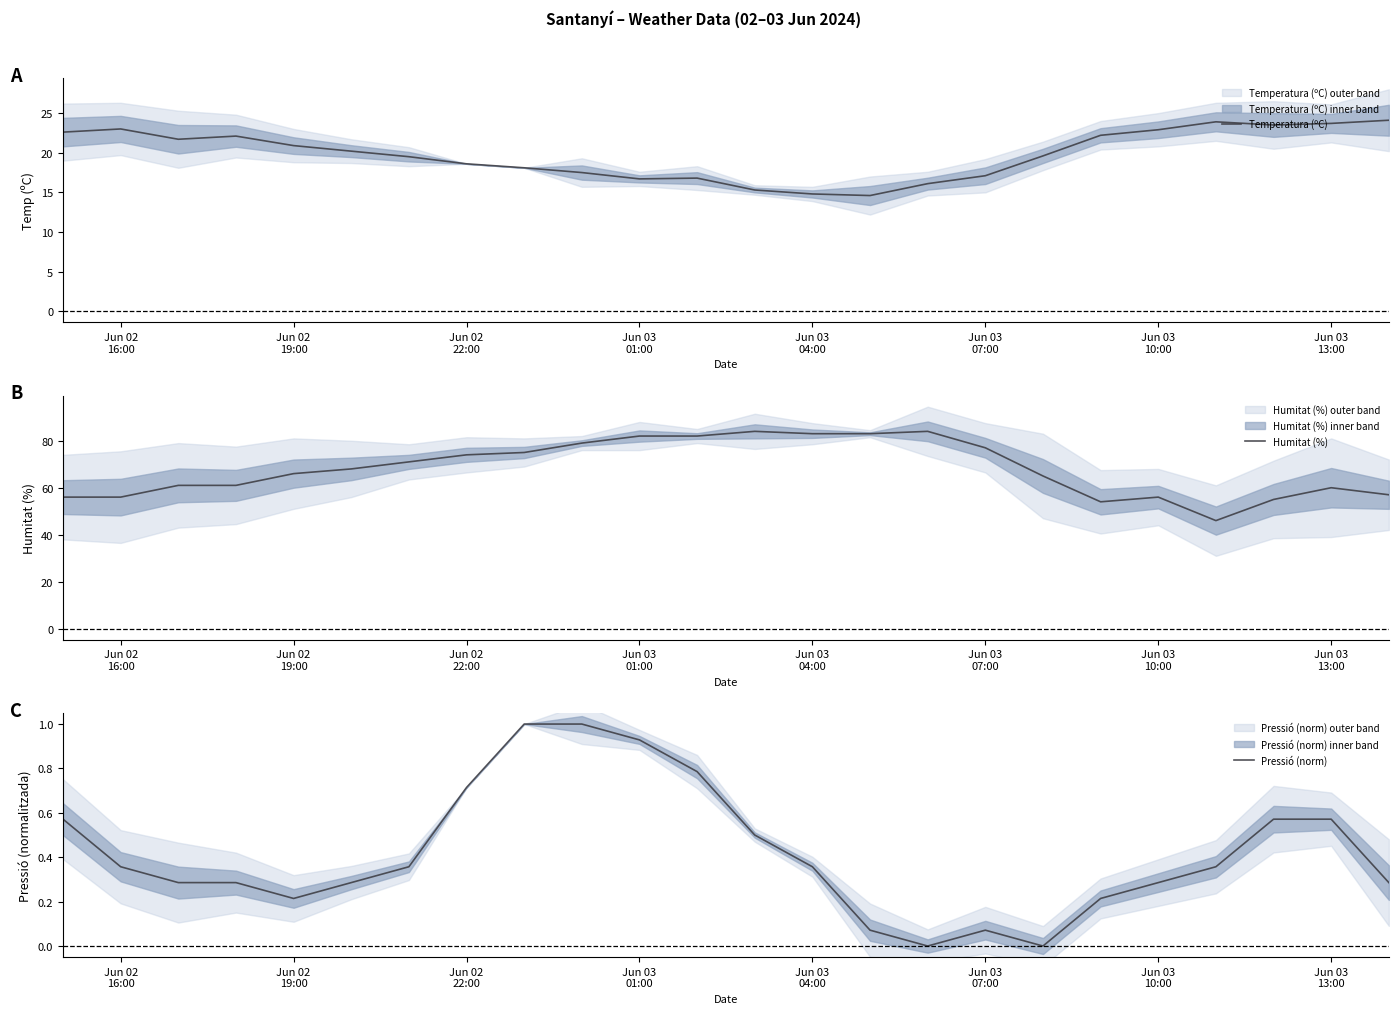

What is the minimum value for Temperatura (ºC)?

14.6